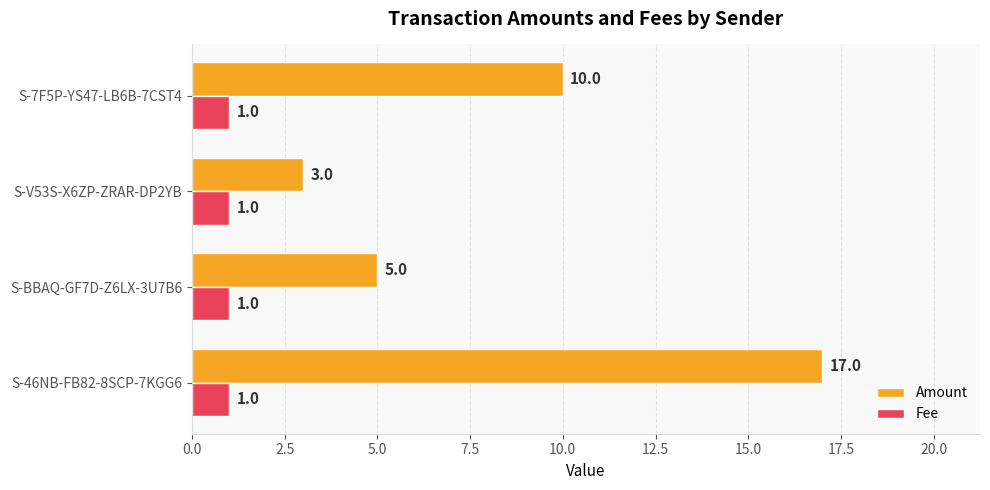

How many data points in Amount are less than 10?

2